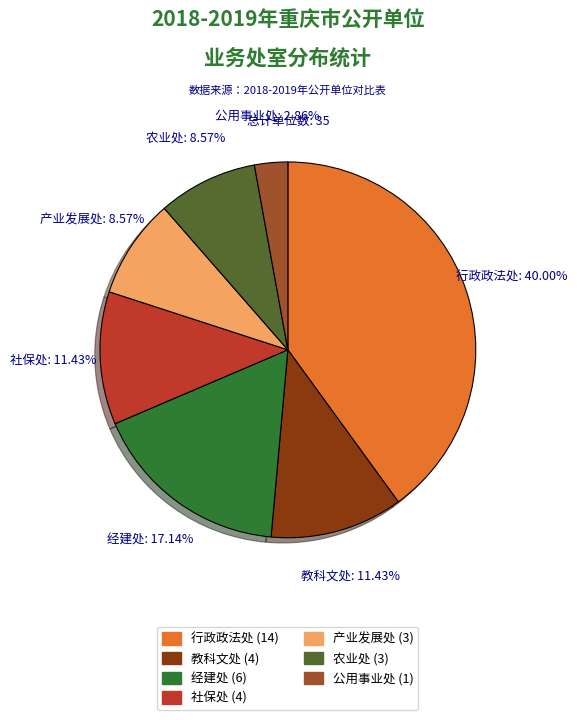

Is the sum of 经建处 and 社保处 greater than half?

No